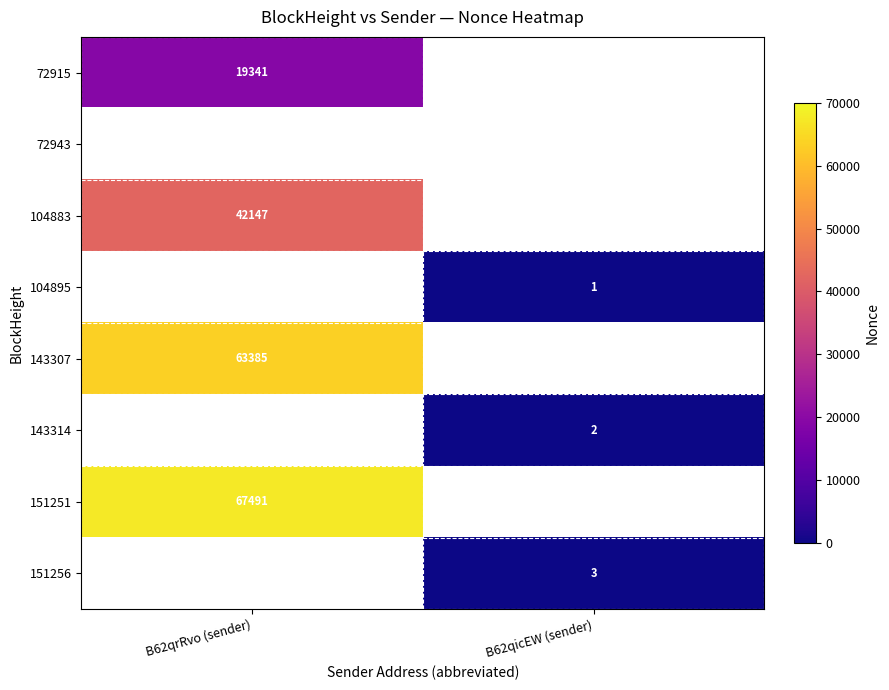

The 104895 series shows 2 at B62qicEW (sender). True or false?

False